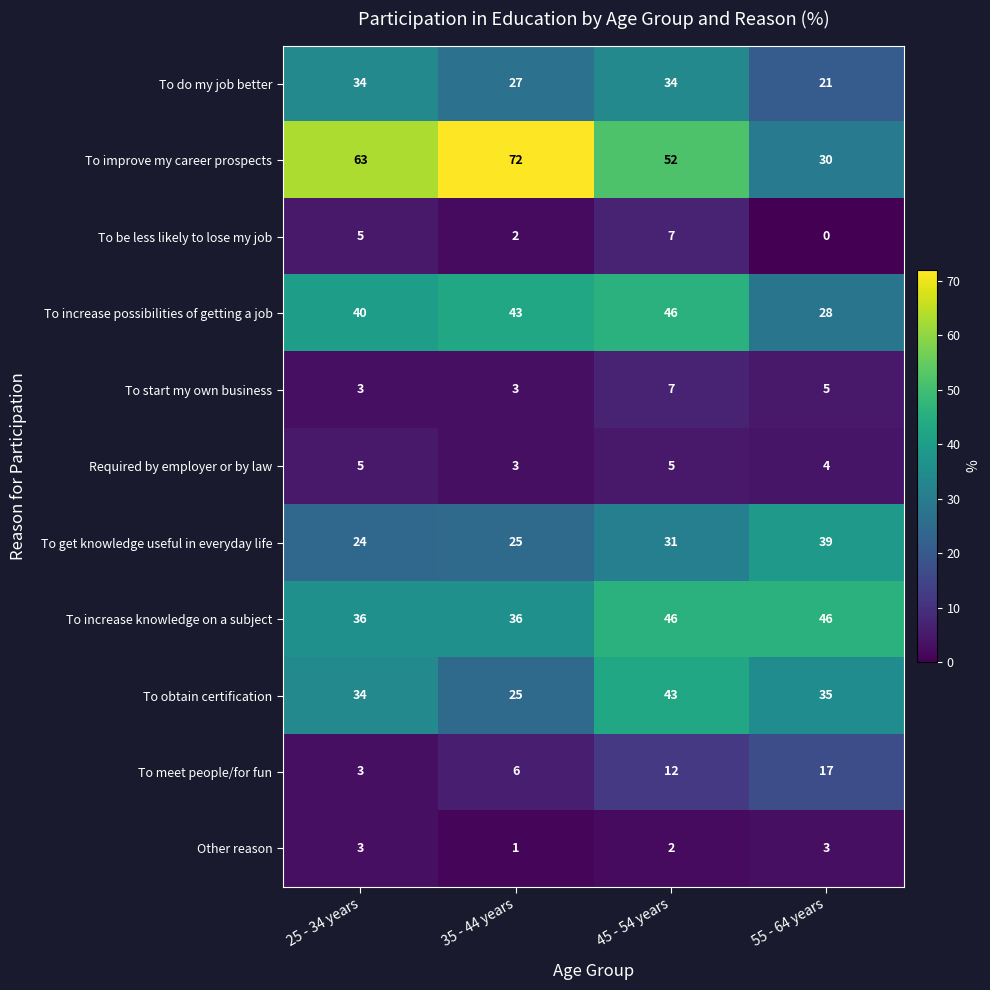

At how many categories does at least one series exceed 18?

4